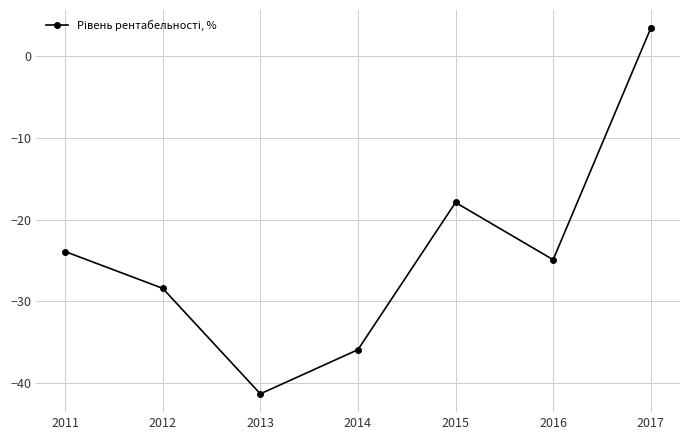

List the labels in order of value, largest first.

2017, 2015, 2011, 2016, 2012, 2014, 2013